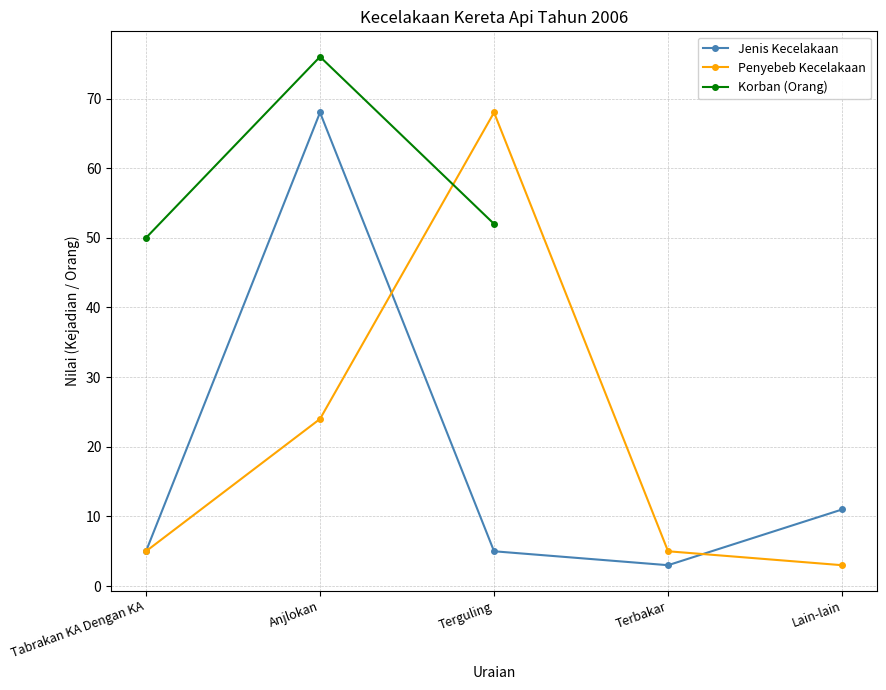

At which label is Penyebeb Kecelakaan closest to 35?

Anjlokan